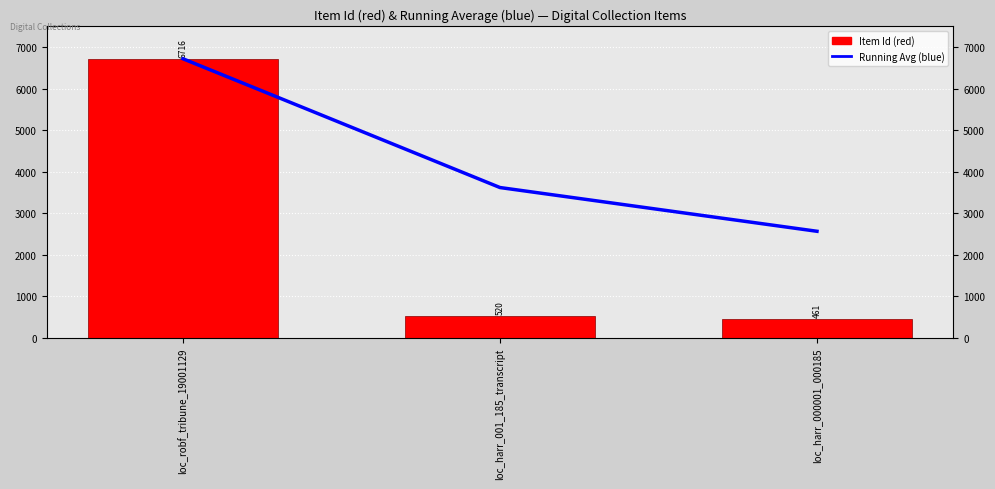

Between loc_robf_tribune_19001129 and loc_harr_000001_000185, which is larger?

loc_robf_tribune_19001129